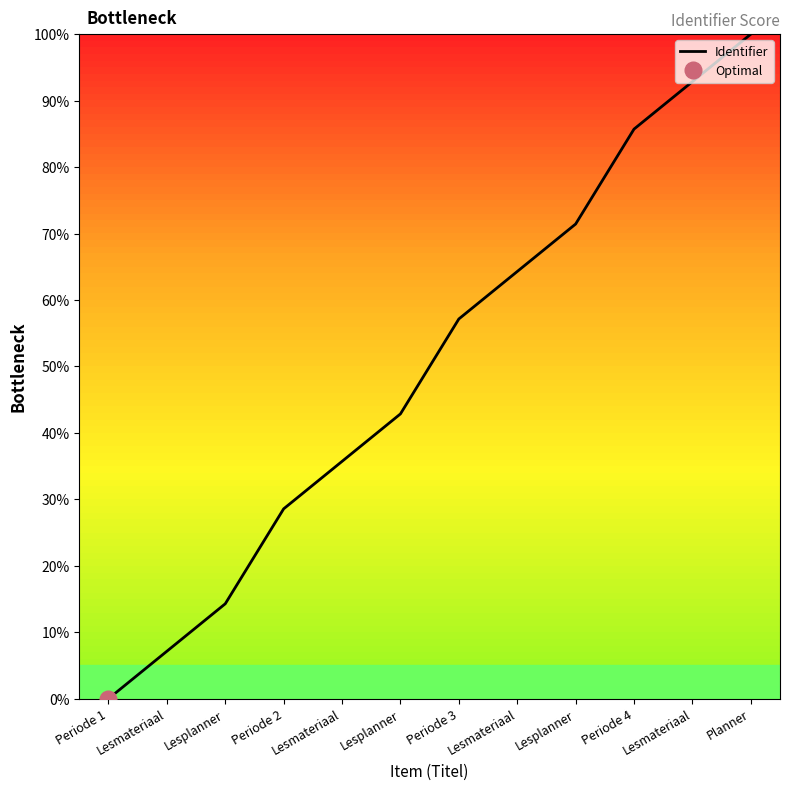

Reading right to left, extract all data points from this chart.

Planner=100.0	Lesmateriaal=92.9	Periode 4=85.7	Lesplanner=71.4	Lesmateriaal=64.3	Periode 3=57.1	Lesplanner=42.9	Lesmateriaal=35.7	Periode 2=28.6	Lesplanner=14.3	Lesmateriaal=7.1	Periode 1=0.0